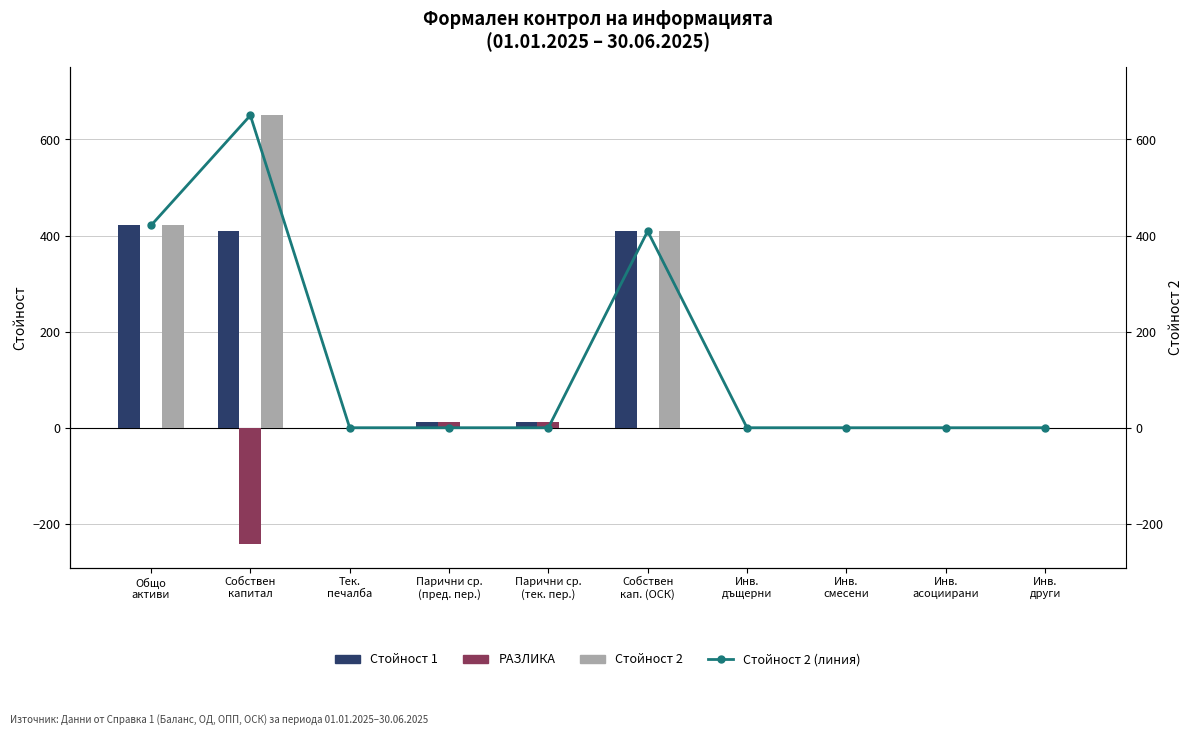

Reading right to left, what are all the values shown in this chart?

Стойност 1: 0	0	0	0	409	12	12	0	409	421
РАЗЛИКА: 0	0	0	0	0	12	12	0	-241	0
Стойност 2: 0	0	0	0	409	0	0	0	650	421
Стойност 2 (линия): 0	0	0	0	409	0	0	0	650	421